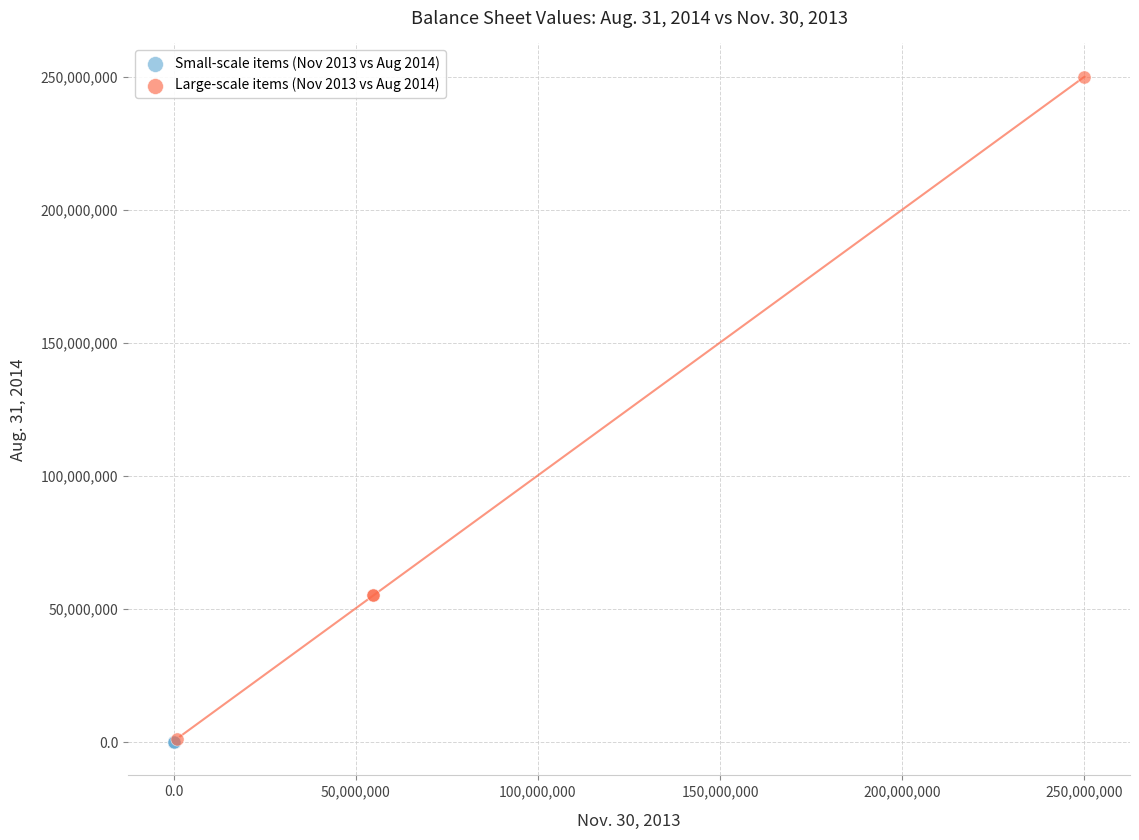

Which series has the widest spread of Y values?

Large-scale items (Nov 2013 vs Aug 2014)